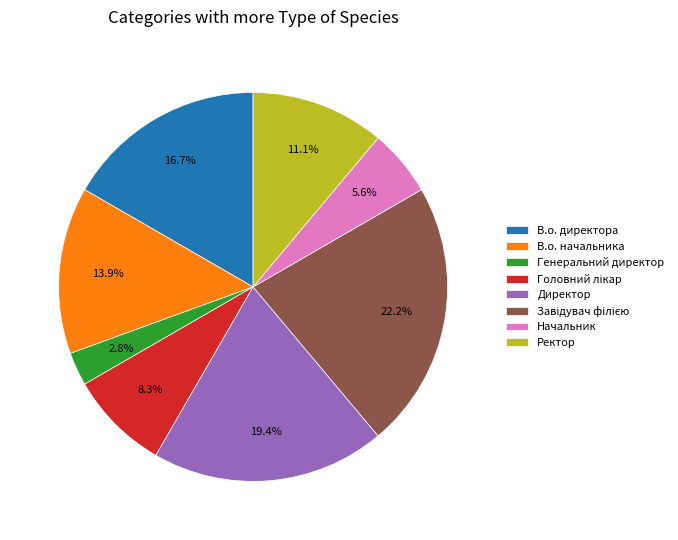

What portion of the pie excludes В.о. директора?

83.3%